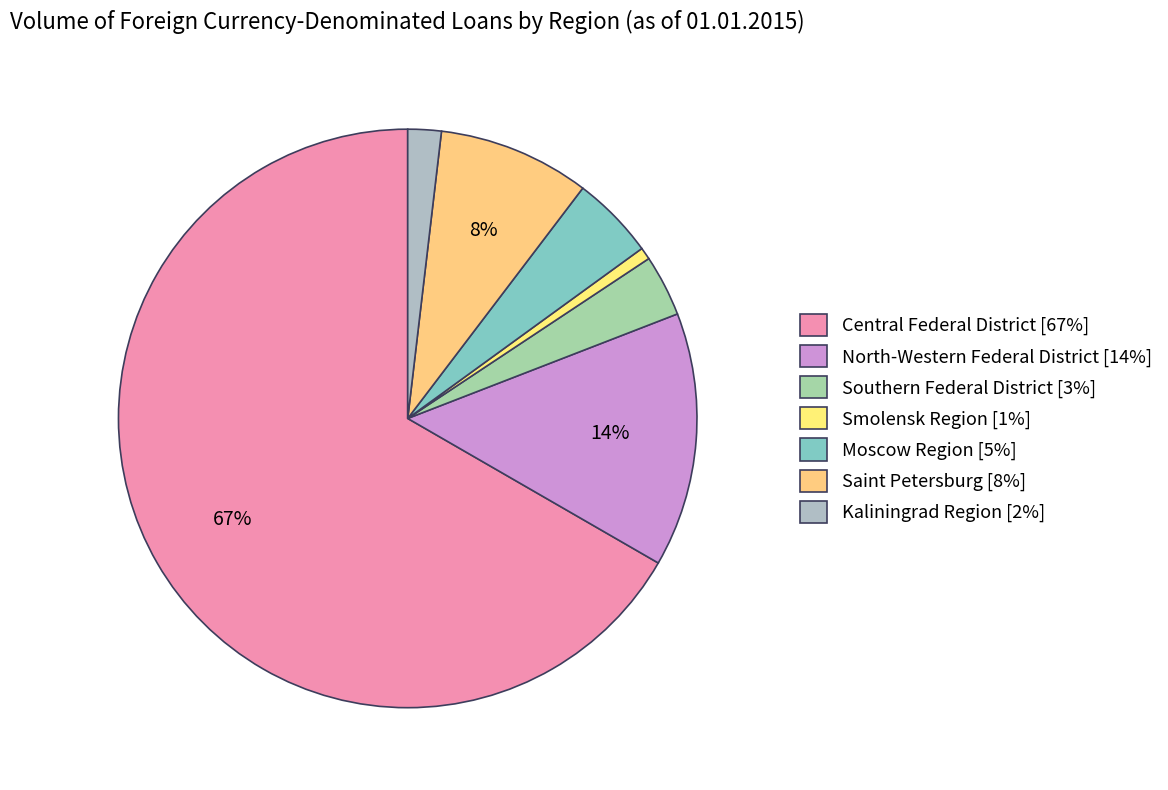

To the nearest percent, what is the average slice percentage?

14%